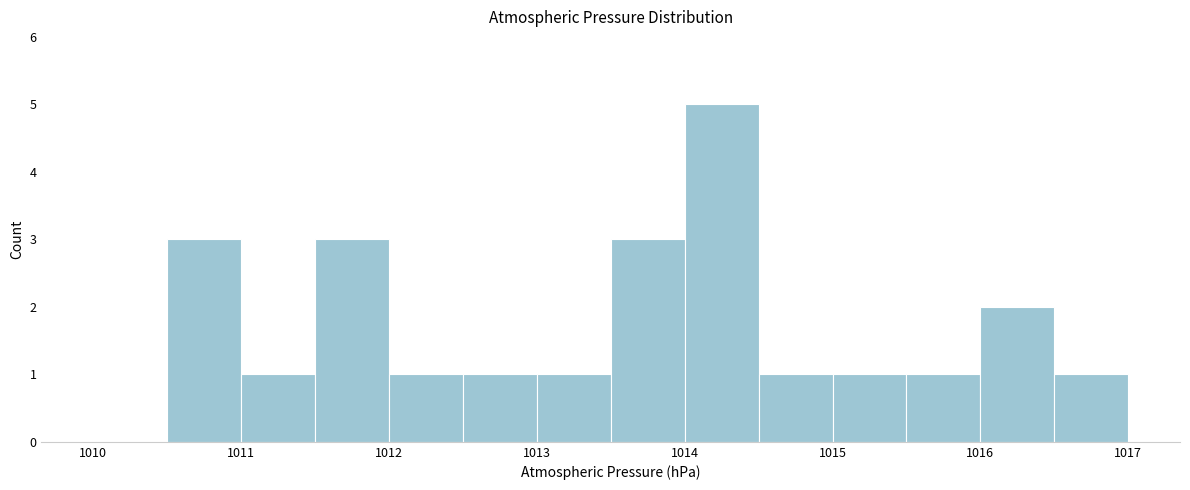

What is the height of the bar covering 1016.5 to 1017.0 on the x-axis? The values are not printed on the chart, so give them approximately, as read against the axis.

1